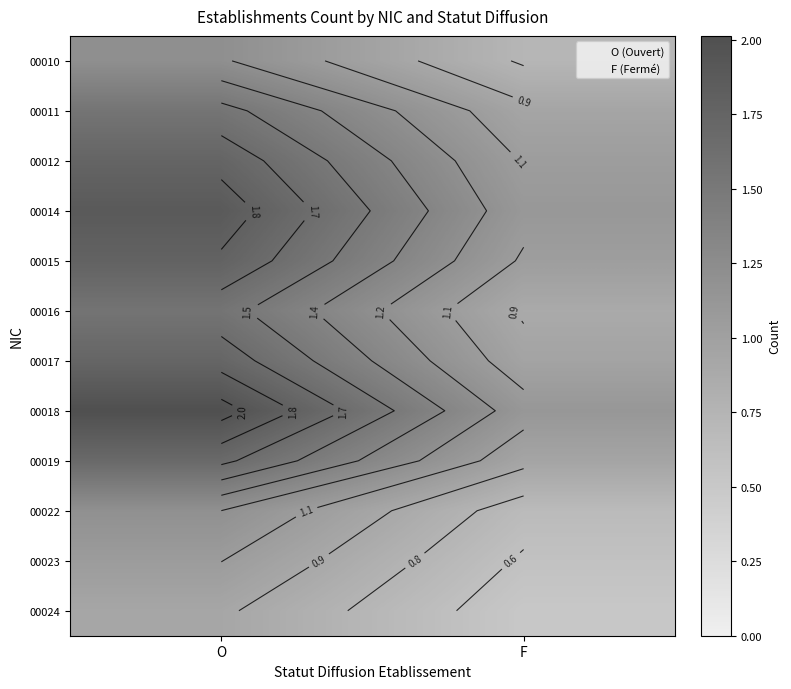

Rank the categories by 00022 value from highest to lowest.

O, F